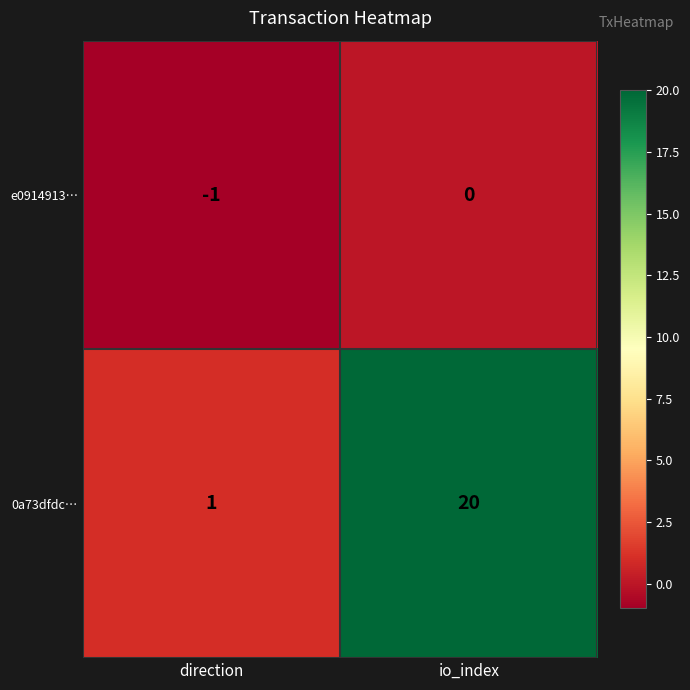

Count the number of data series in this chart.

2